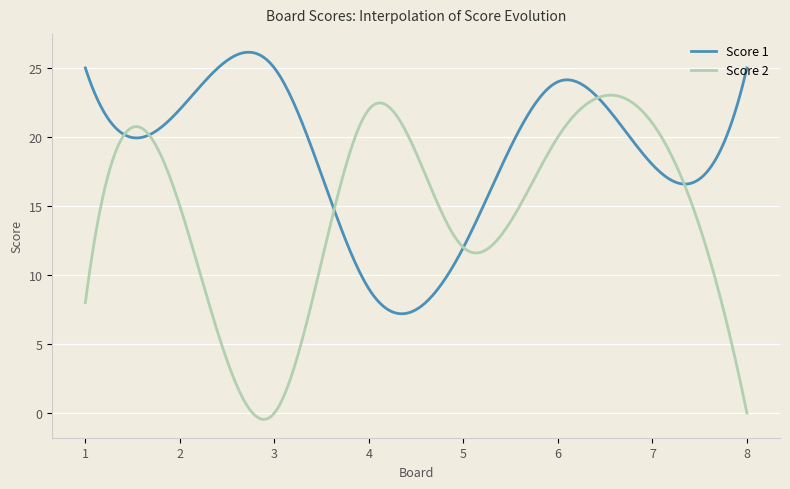

Which series has the largest range (max minus min)?

Score 2